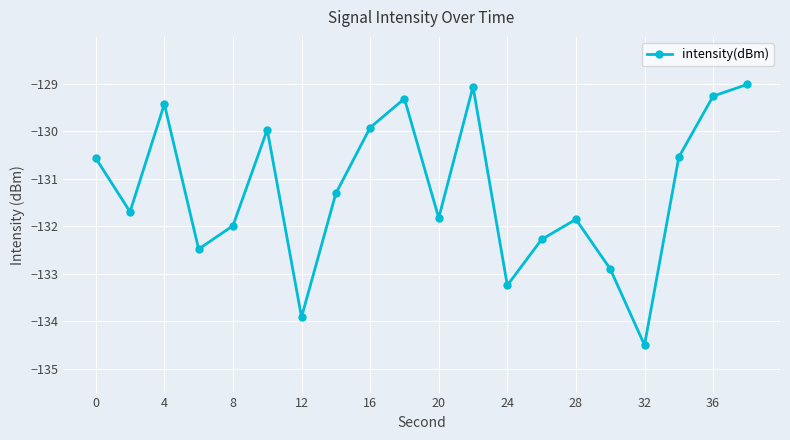

What is the maximum value shown in the chart?

-129.0